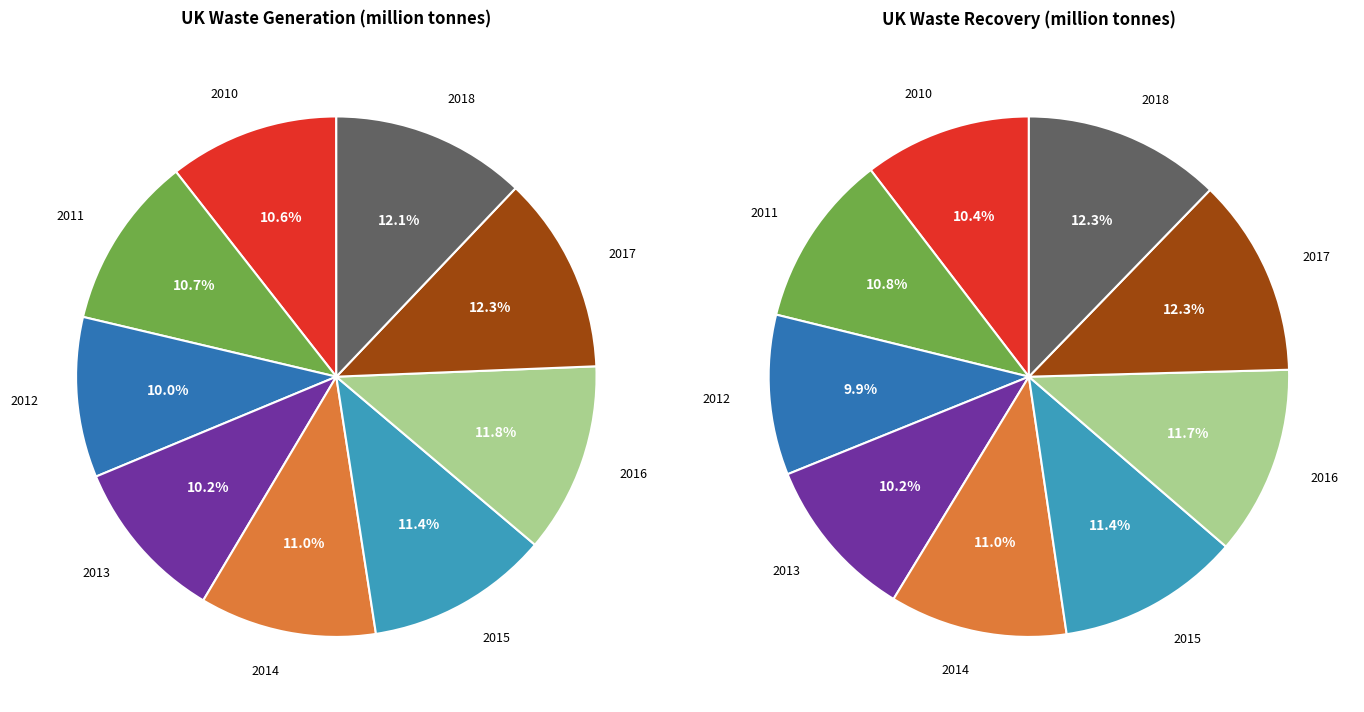

How many slices are in this pie chart?

9